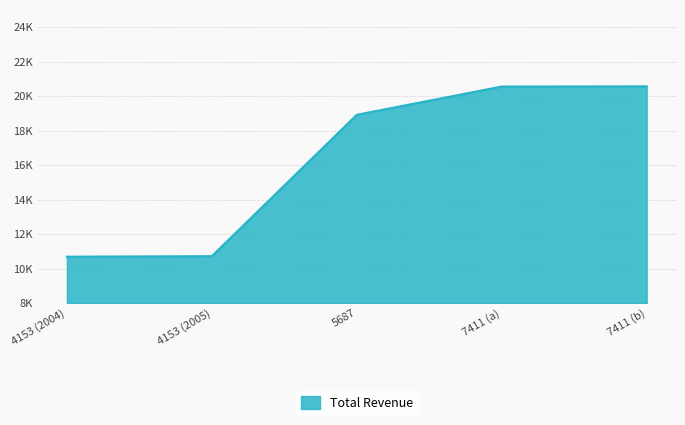

Between 4153 (2005) and 7411 (b), which is larger?

7411 (b)